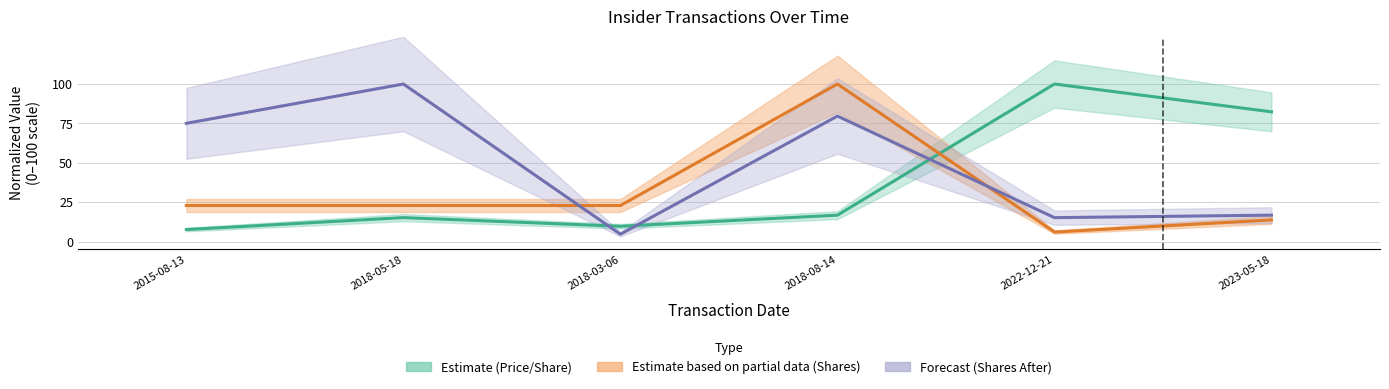

Rank the series by their average value, from lowest to highest.

transactionShares, transactionPricePerShare, sharesOwnedFollowingTransaction